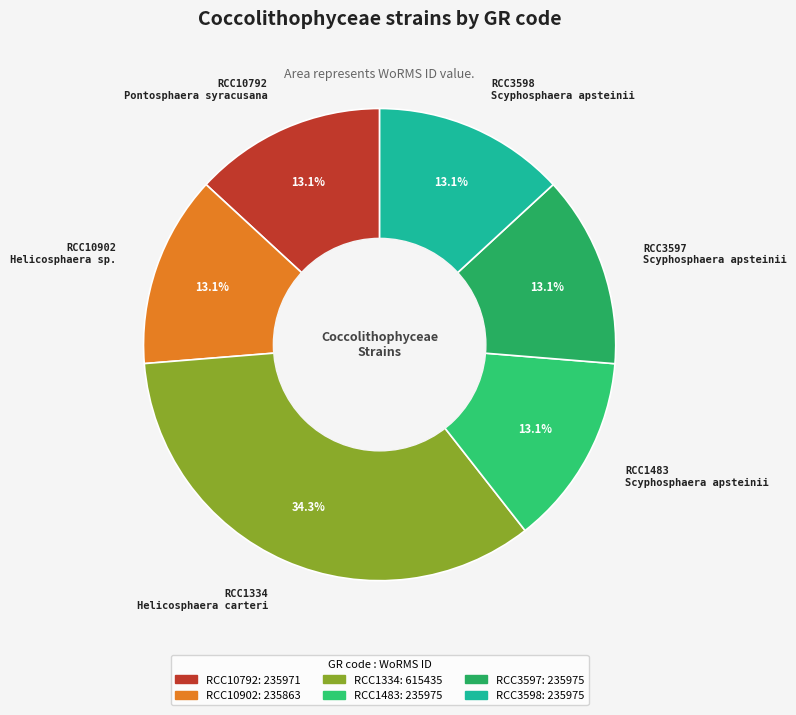

Which category has the biggest portion of the pie?

RCC1334